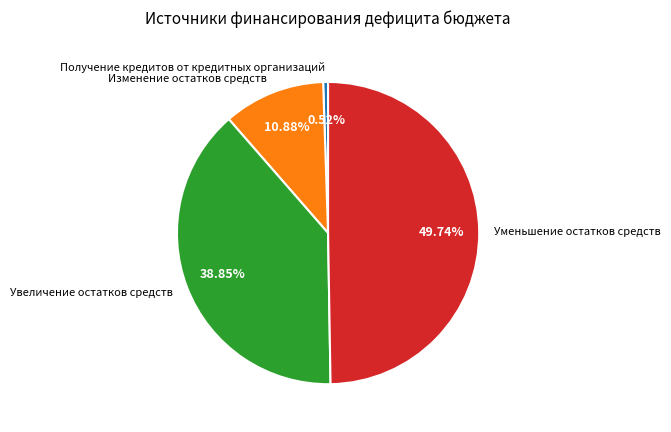

What portion of the pie excludes Уменьшение остатков средств?

50.3%